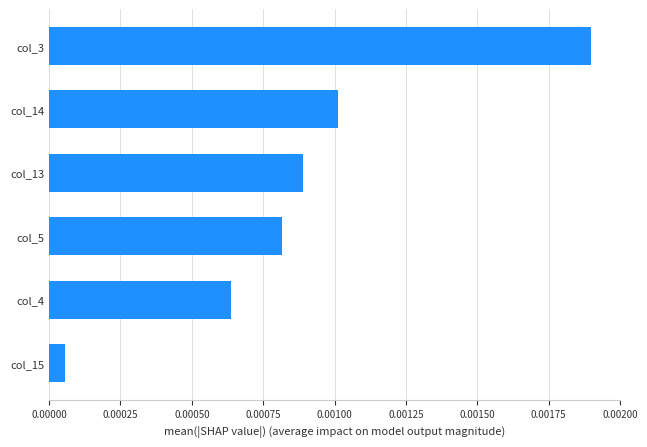

Which category has the lowest value across all series?

col_15